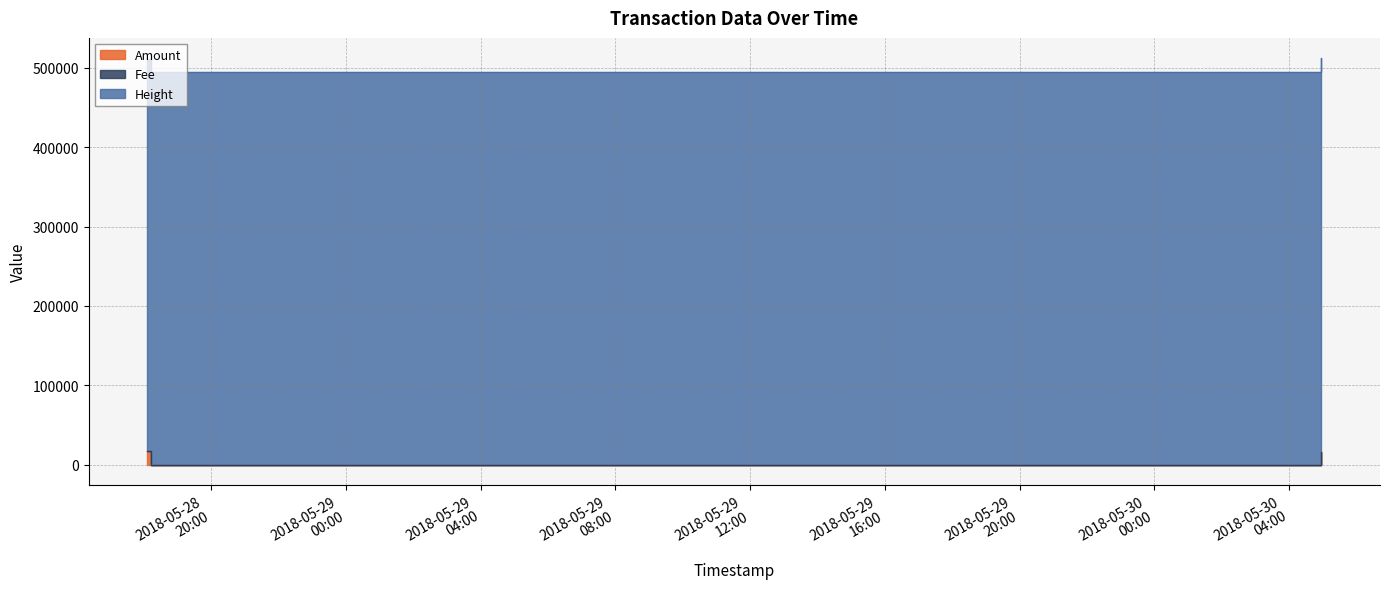

Which category has the highest value in the Amount series?

2018-05-28 18:06:46